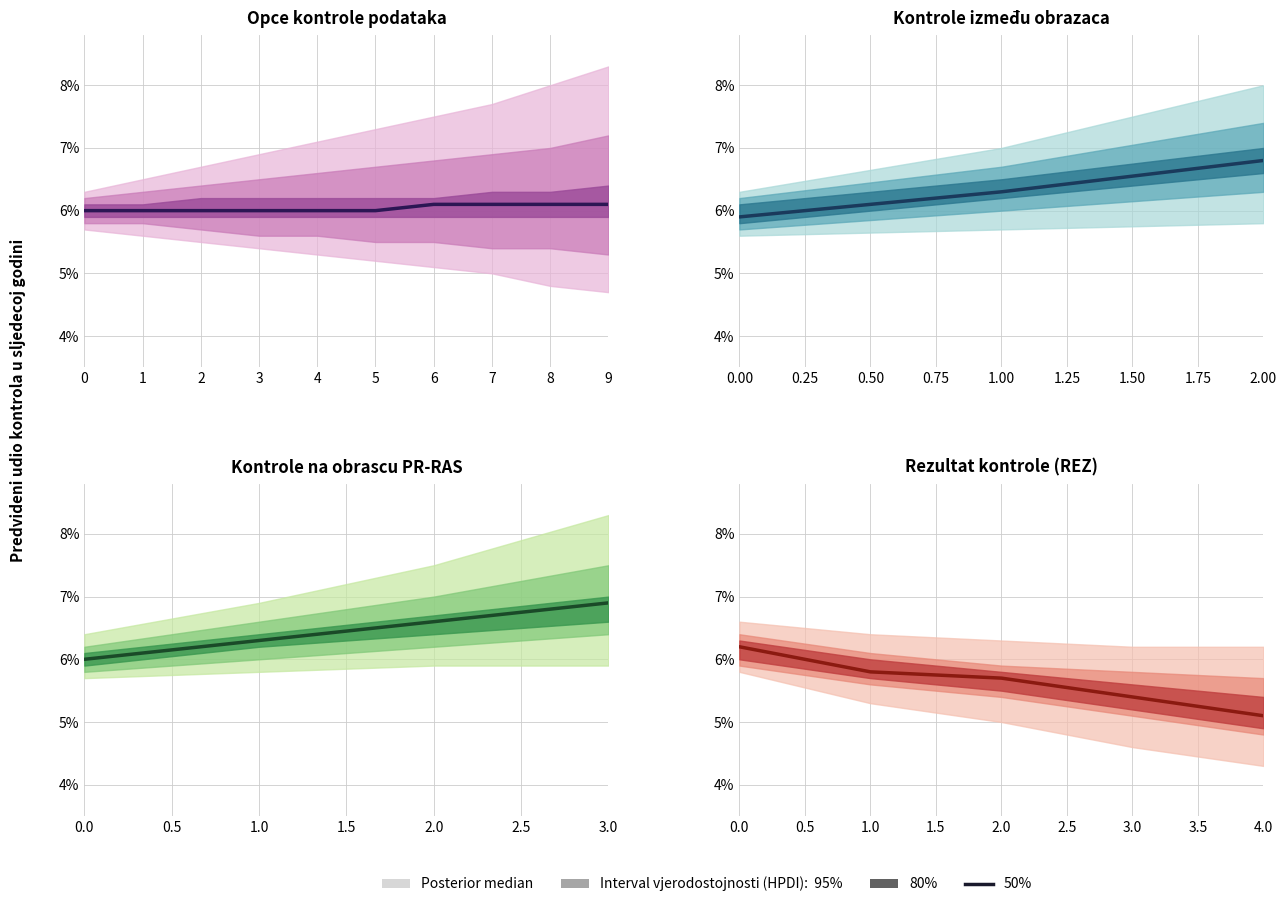

Count the number of categories in the chart.

5